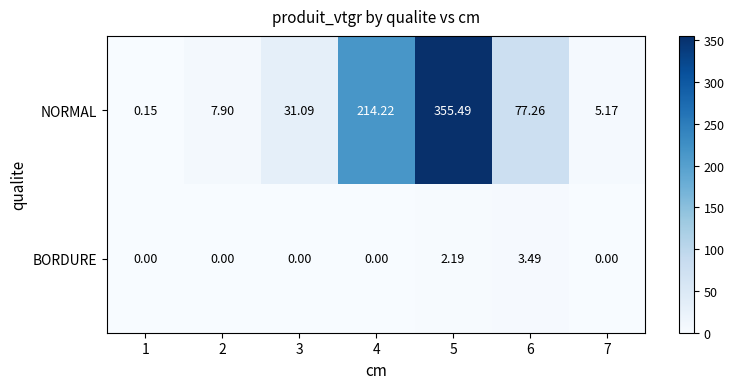

Rank the series at 5 from highest to lowest value.

NORMAL, BORDURE